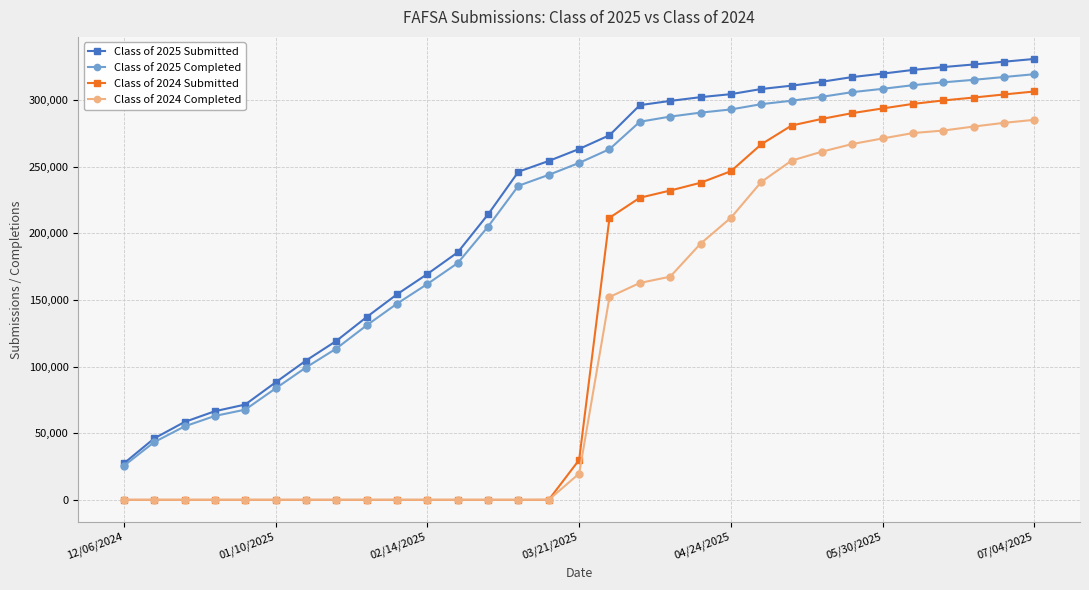

True or false: Class of 2024 Completed and Class of 2025 Completed intersect in this chart.

False